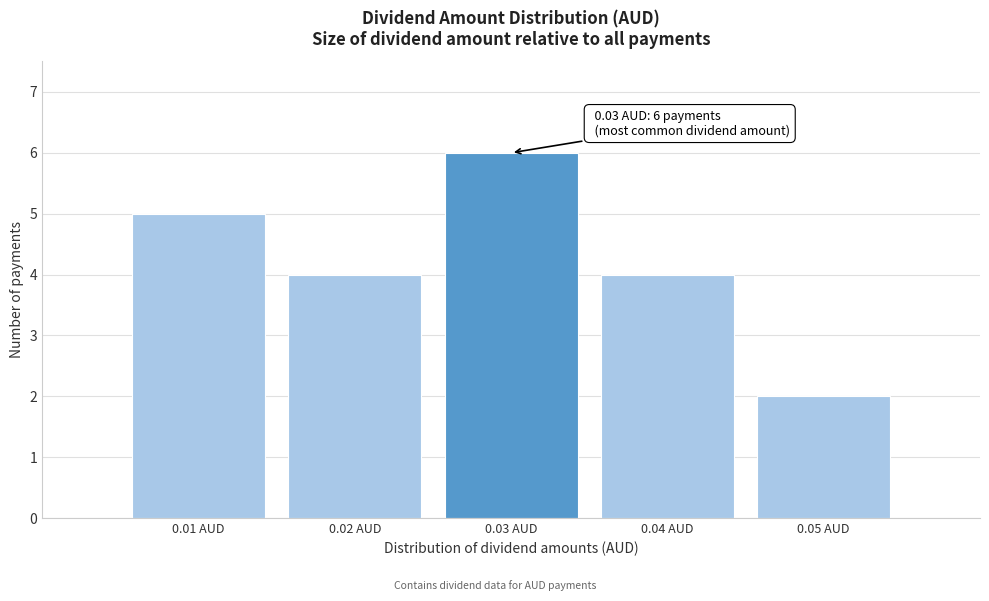

Over which range of the x-axis is the bar tallest?

0.025 to 0.035